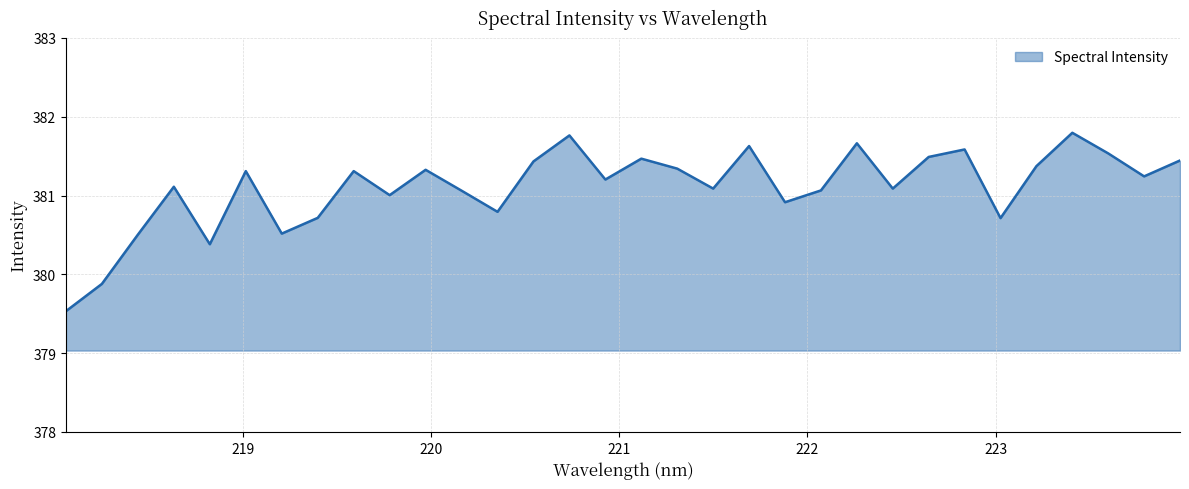

What is the difference between the maximum and minimum values?

2.3